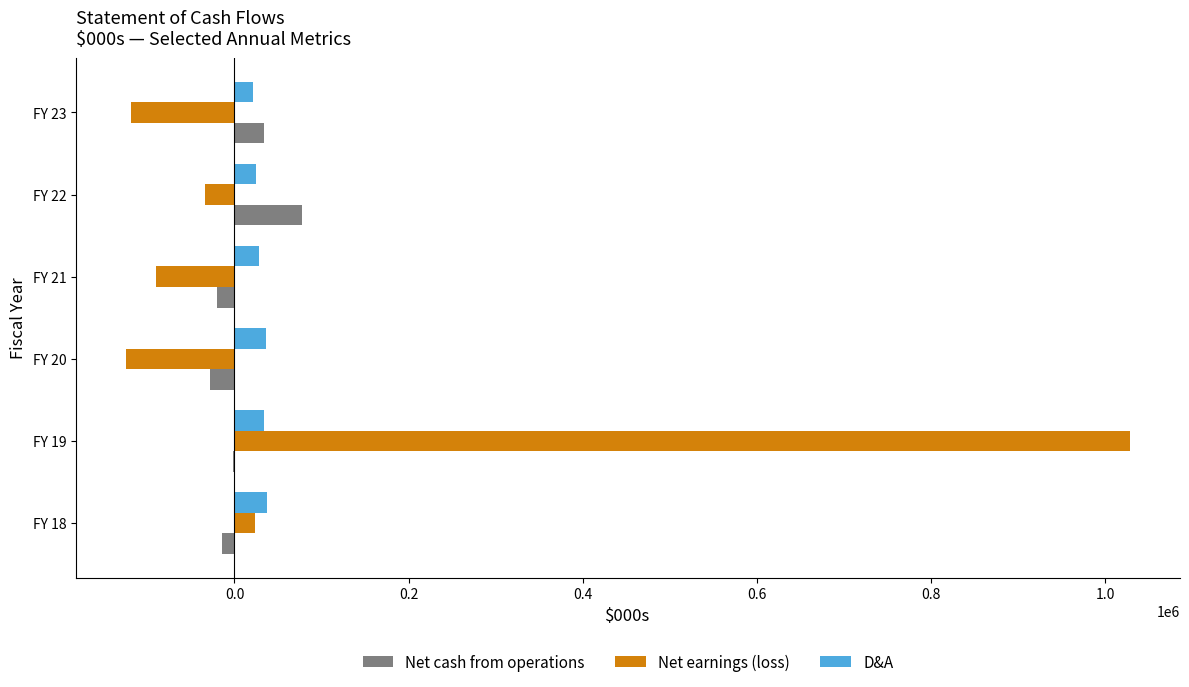

How many positive values does the Net earnings (loss) series have?

2